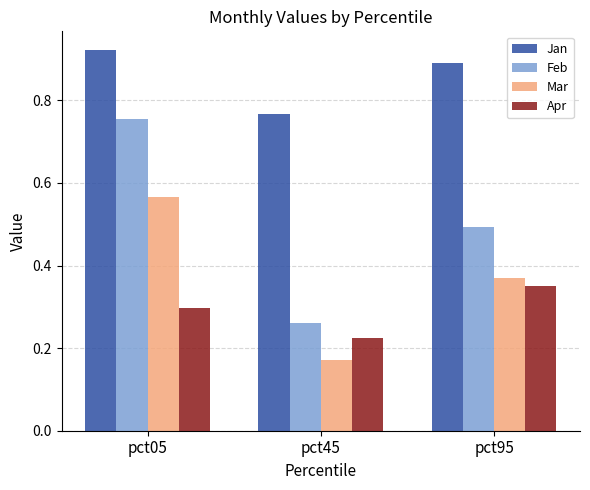

Is it true that Apr equals 0.3 at pct45?

False